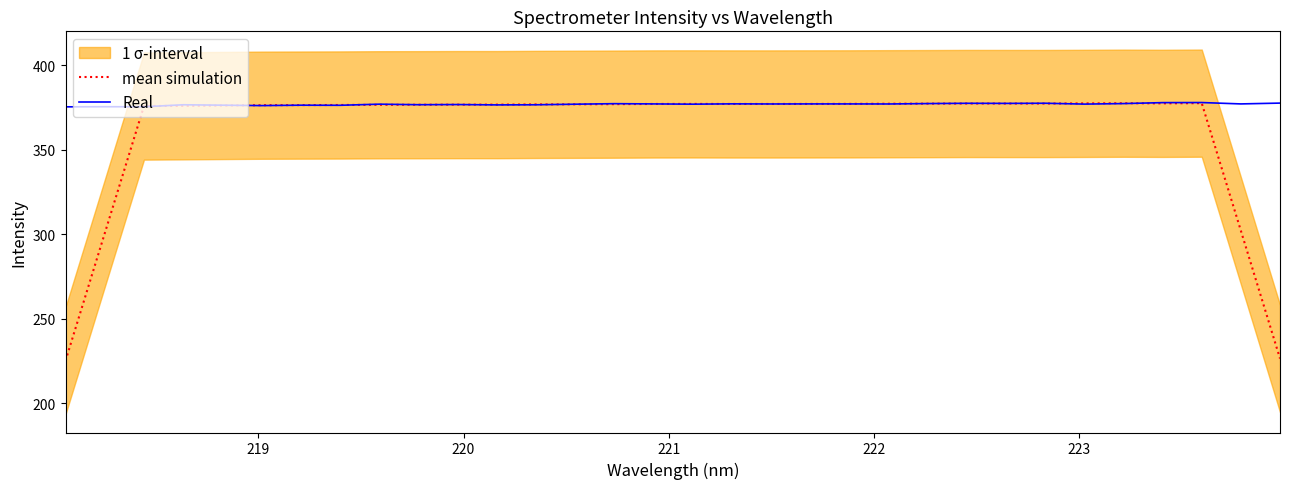

What is the highest value of the Real series?

378.1